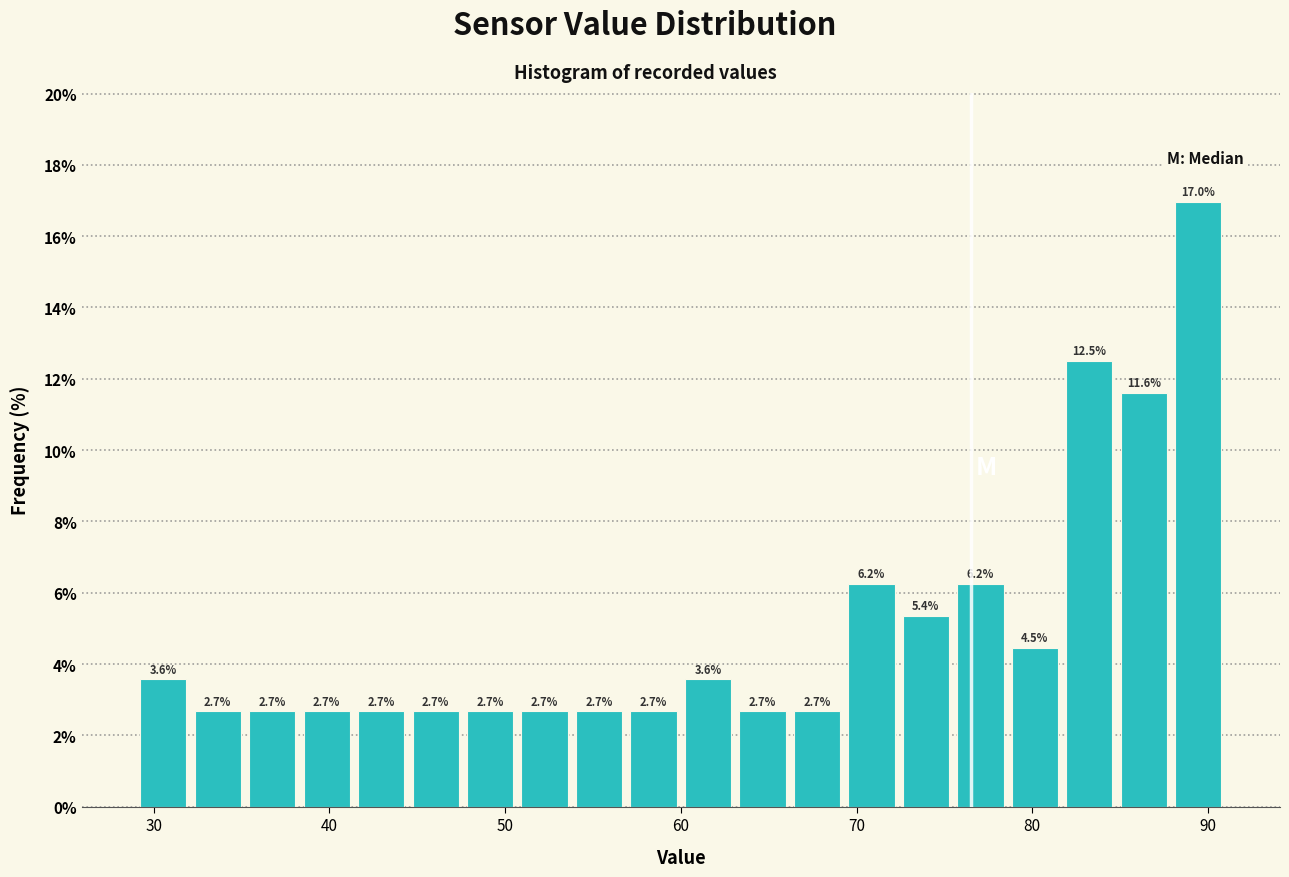

Read against the x-axis, roughly where is the centre of the tallest bar?

89